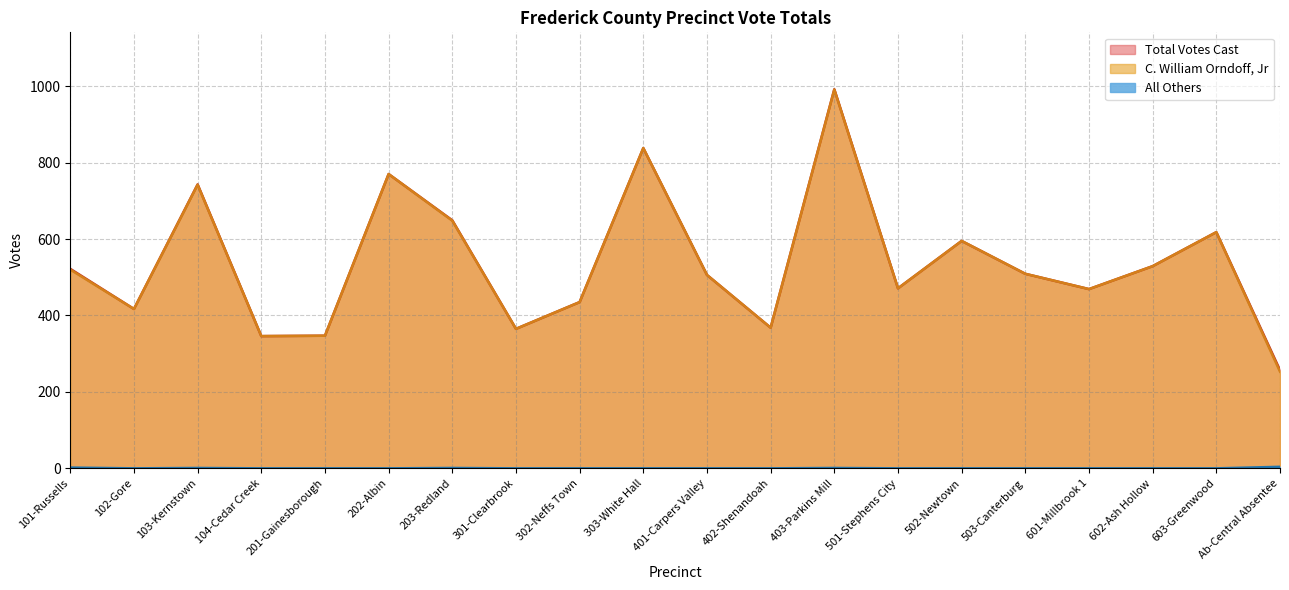

Reading left to right, list all the values displayed in this chart.

Total Votes Cast: 101-Russells=522	102-Gore=417	103-Kernstown=743	104-Cedar Creek=346	201-Gainesborough=347	202-Albin=770	203-Redland=649	301-Clearbrook=365	302-Neffs Town=435	303-White Hall=838	401-Carpers Valley=506	402-Shenandoah=368	403-Parkins Mill=992	501-Stephens City=471	502-Newtown=595	503-Canterburg=509	601-Millbrook 1=469	602-Ash Hollow=529	603-Greenwood=618	Ab-Central Absentee=257
C. William Orndoff, Jr: 101-Russells=520	102-Gore=417	103-Kernstown=742	104-Cedar Creek=346	201-Gainesborough=347	202-Albin=770	203-Redland=648	301-Clearbrook=365	302-Neffs Town=435	303-White Hall=838	401-Carpers Valley=506	402-Shenandoah=368	403-Parkins Mill=991	501-Stephens City=471	502-Newtown=595	503-Canterburg=509	601-Millbrook 1=469	602-Ash Hollow=529	603-Greenwood=618	Ab-Central Absentee=253
All Others: 101-Russells=2	102-Gore=0	103-Kernstown=1	104-Cedar Creek=0	201-Gainesborough=0	202-Albin=0	203-Redland=1	301-Clearbrook=0	302-Neffs Town=0	303-White Hall=0	401-Carpers Valley=0	402-Shenandoah=0	403-Parkins Mill=1	501-Stephens City=0	502-Newtown=0	503-Canterburg=0	601-Millbrook 1=0	602-Ash Hollow=0	603-Greenwood=0	Ab-Central Absentee=4